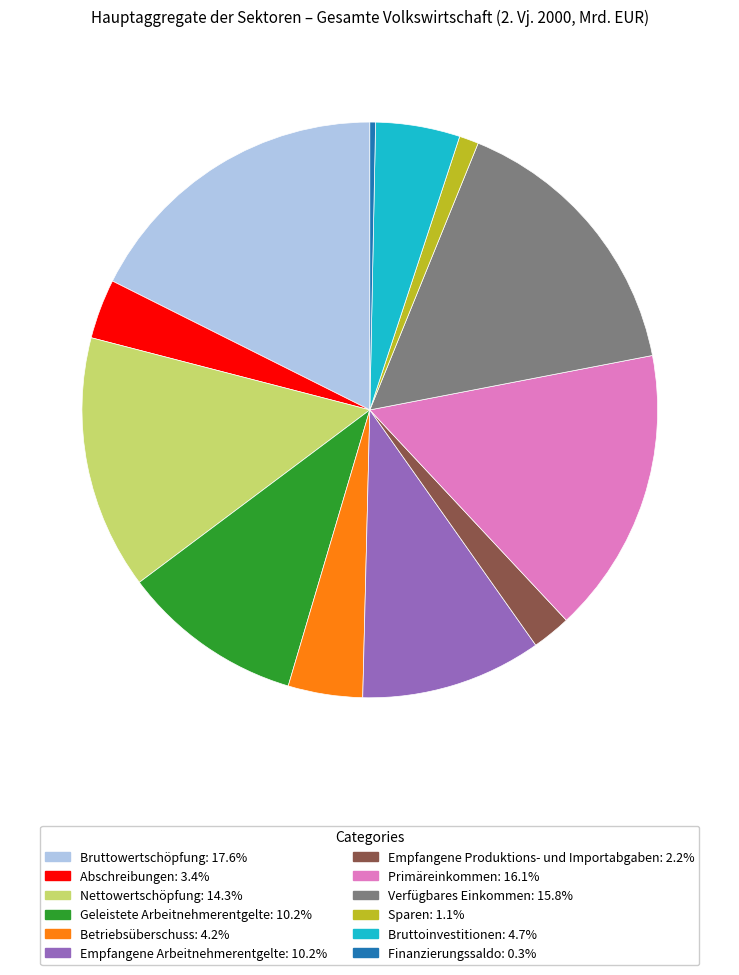

Do Nettowertschöpfung and Sparen together represent more than half of the pie?

No